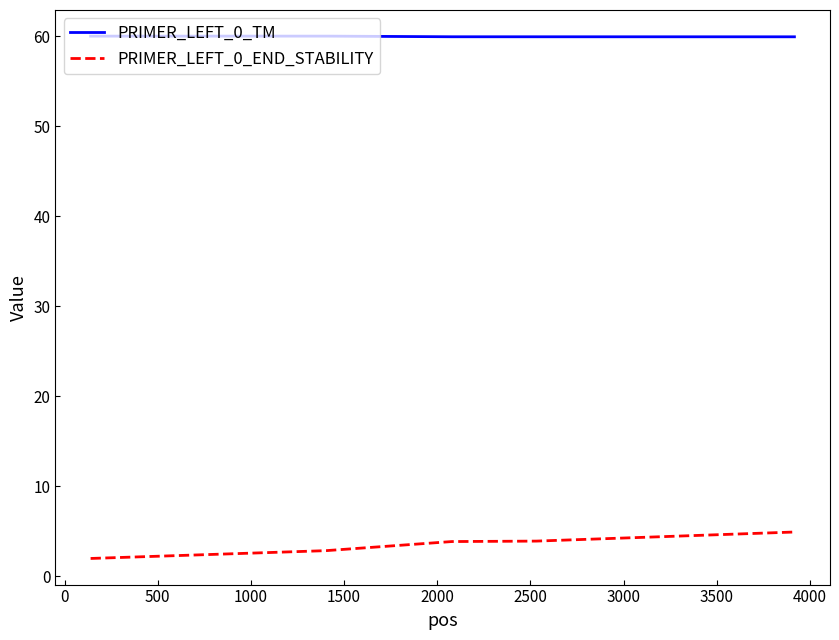

Rank the series by their maximum value, from lowest to highest.

PRIMER_LEFT_0_END_STABILITY, PRIMER_LEFT_0_TM